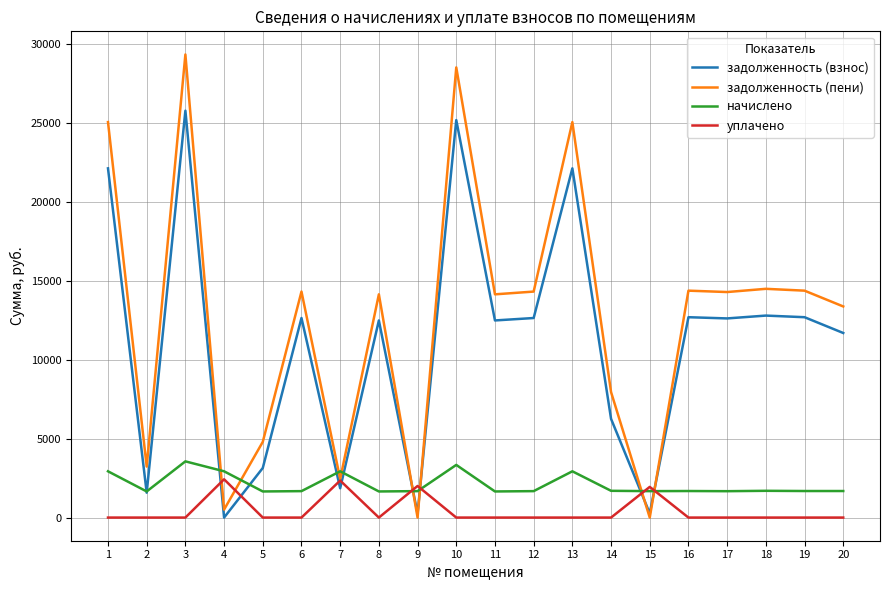

Which series has the largest range (max minus min)?

задолженность (пени)